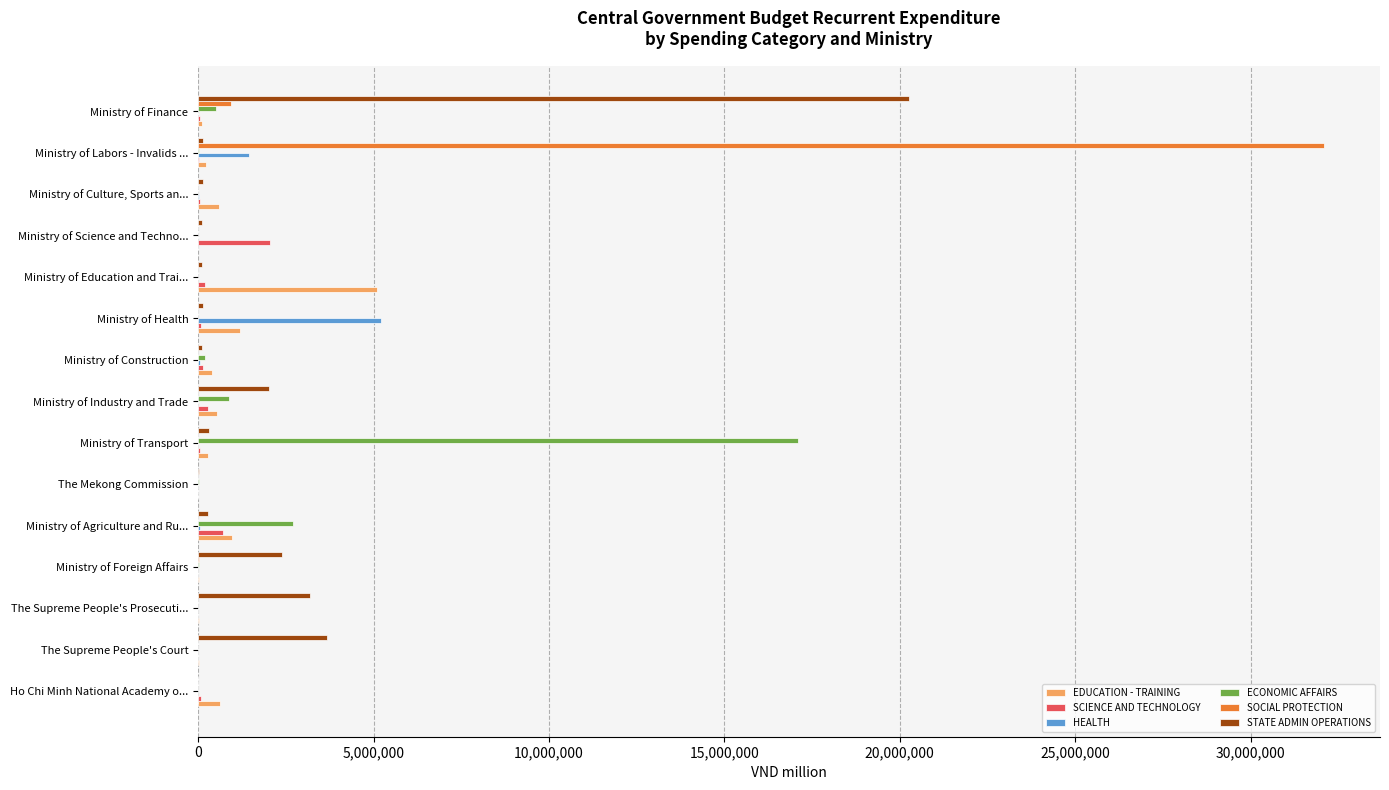

At which label does SCIENCE AND TECHNOLOGY reach its peak?

Ministry of Science and Techno...